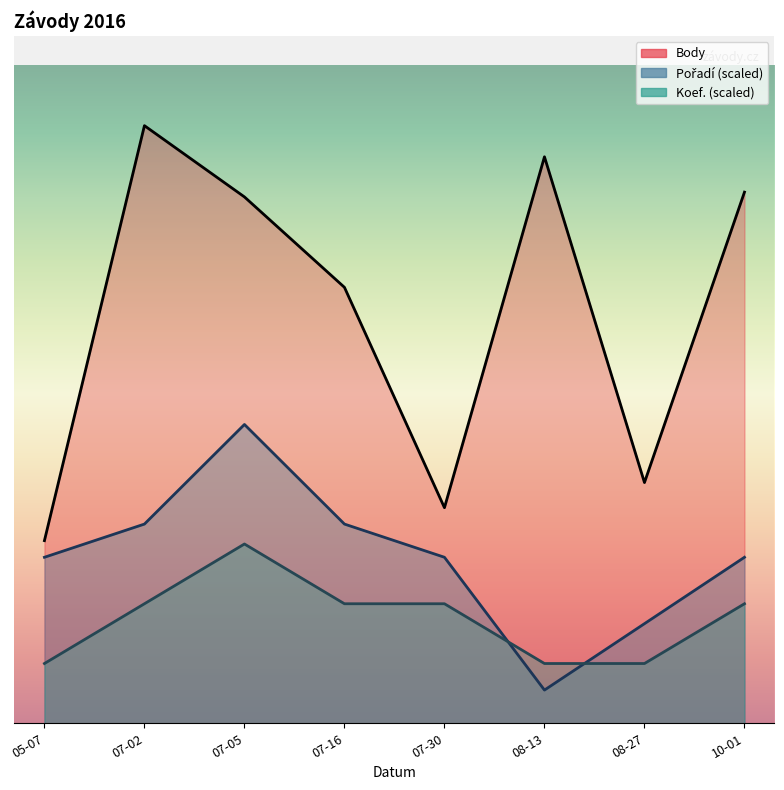

List the series in order of their peak value, highest first.

Body, Pořadí, Koef.